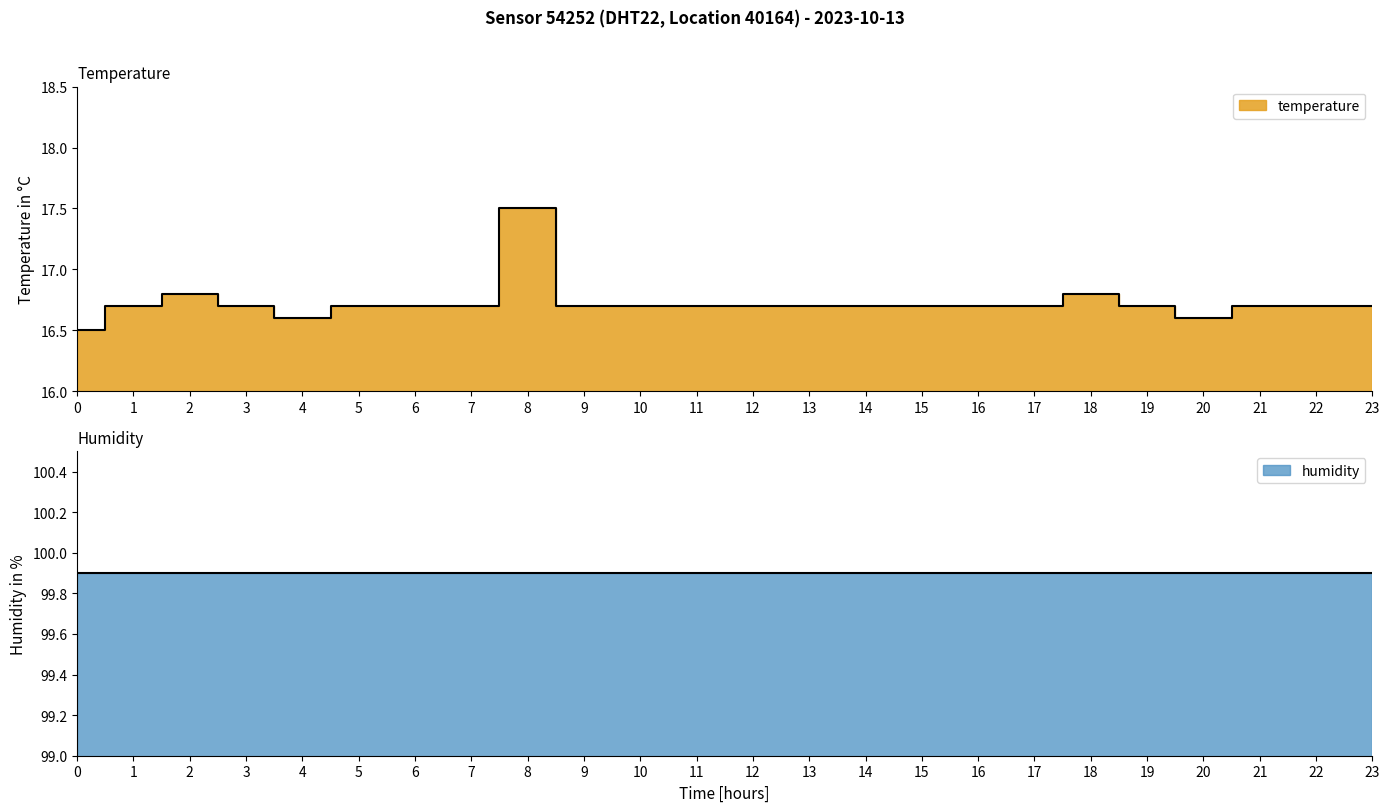

Approximately how many times larger is the value at 16 compared to 0?

1.0